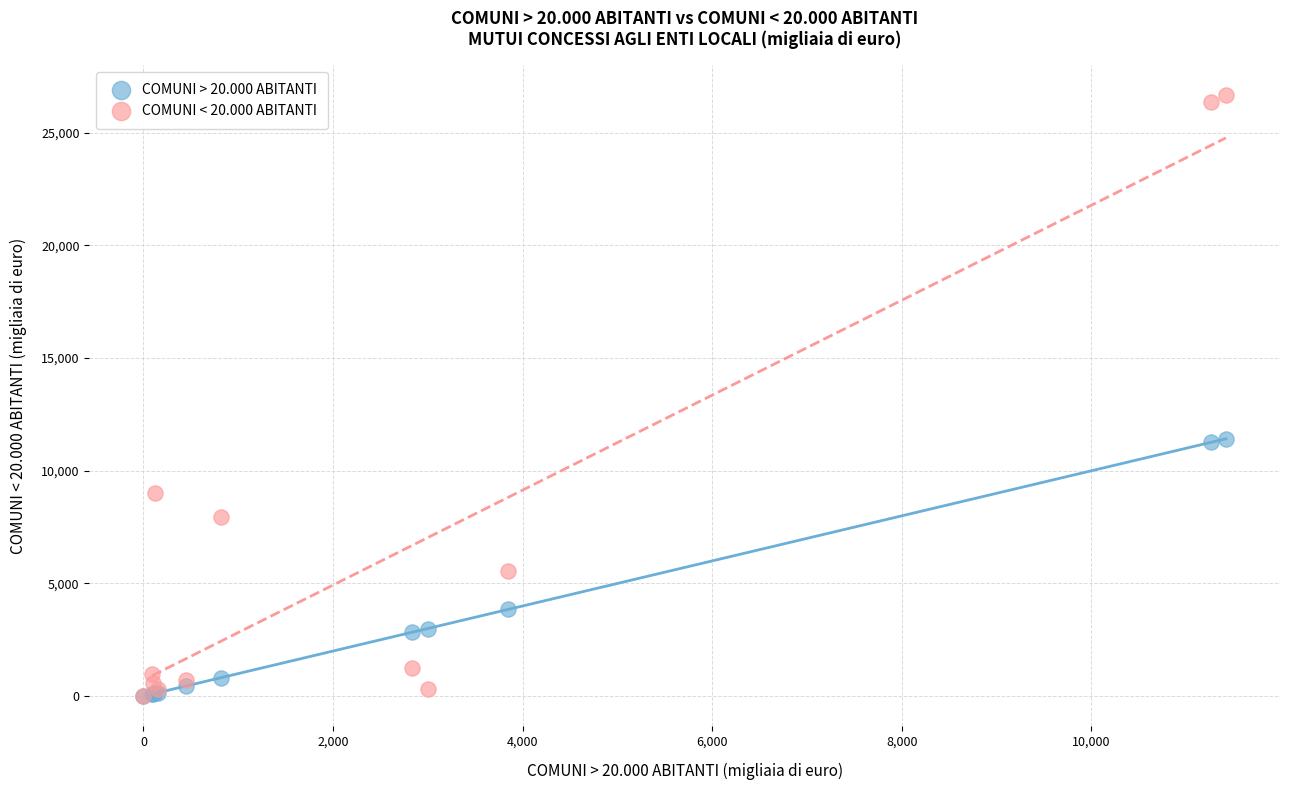

Which series has the largest Y range (max minus min)?

COMUNI < 20.000 ABITANTI